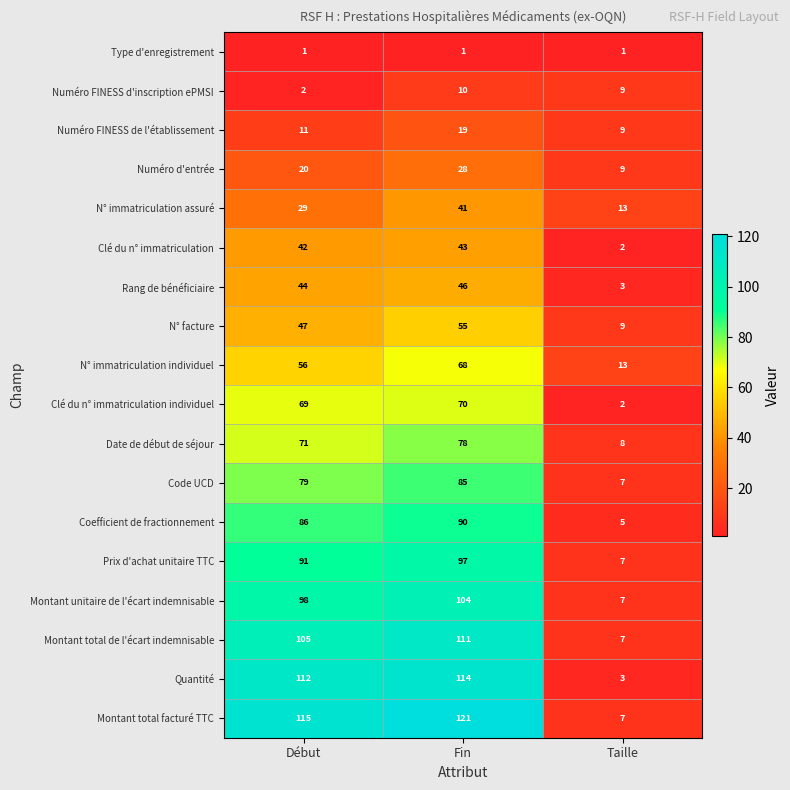

Which category has the highest value across all series?

Fin